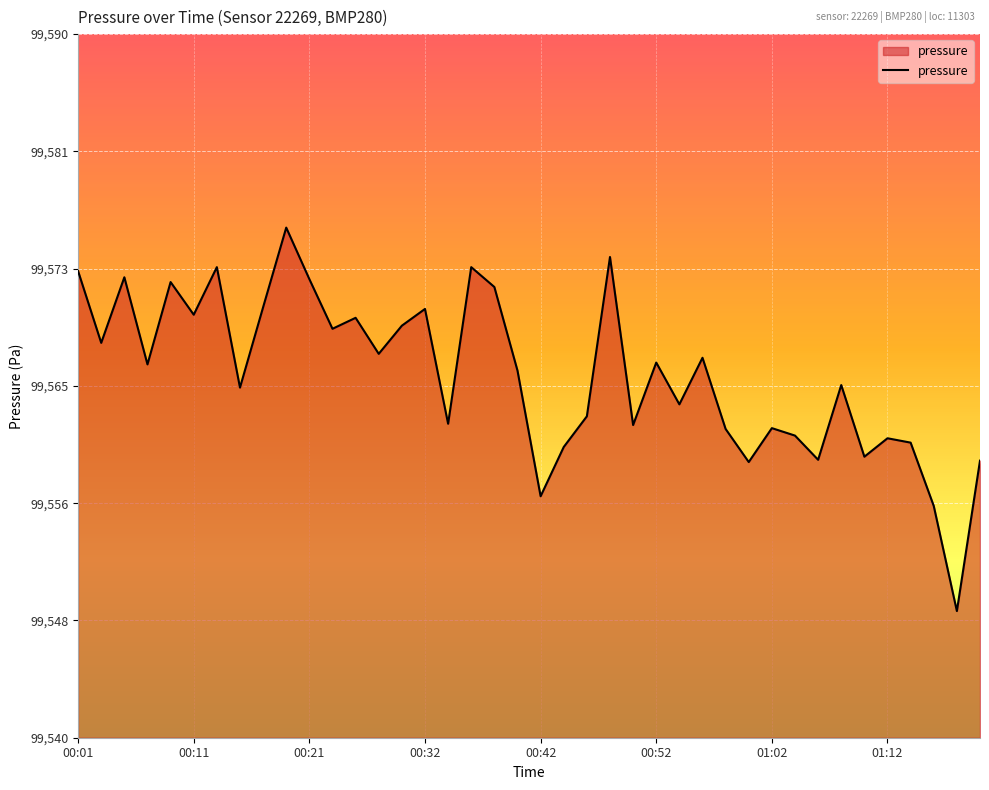

Reading left to right, transcribe all the data shown in this chart.

99573.2	99568.1	99572.7	99566.5	99572.4	99570.1	99573.4	99564.9	99570.6	99576.2	99572.6	99569.1	99569.8	99567.3	99569.3	99570.5	99562.3	99573.4	99572.0	99566.1	99557.2	99560.7	99562.8	99574.2	99562.2	99566.7	99563.7	99567.0	99561.9	99559.6	99562.0	99561.5	99559.8	99565.1	99560.0	99561.3	99561.0	99556.5	99549.0	99559.7